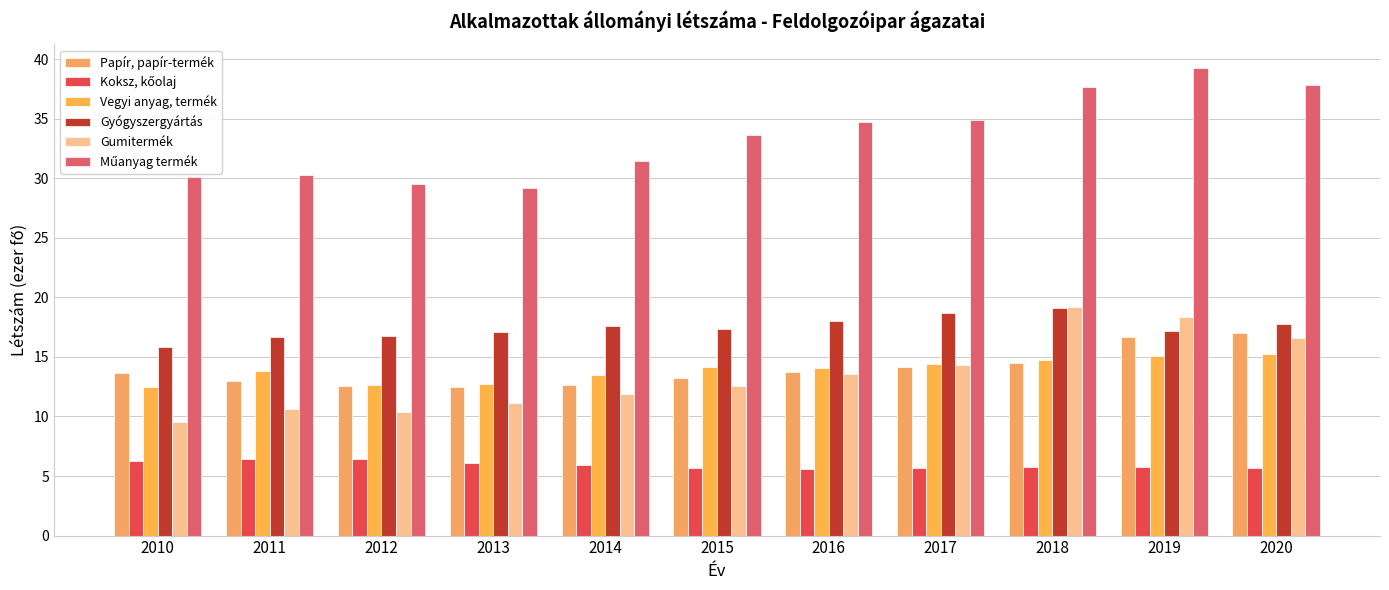

At 2017, list the series in order from smallest to largest.

Koksz, kőolaj, Papír, papír-termék, Gumitermék, Vegyi anyag, termék, Gyógyszergyártás, Műanyag termék